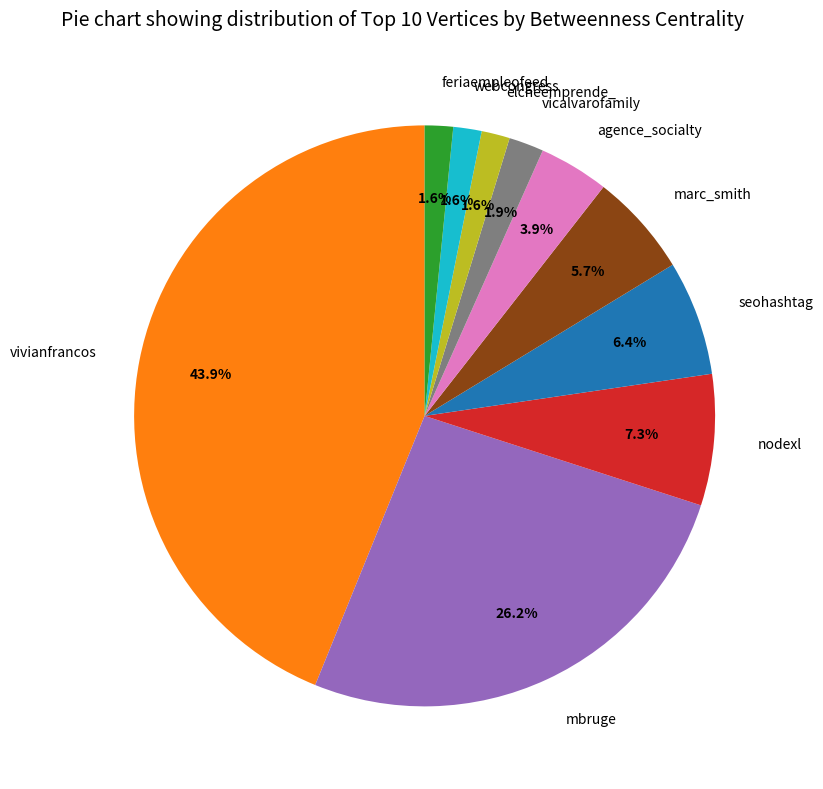

Which slice is the largest?

vivianfrancos